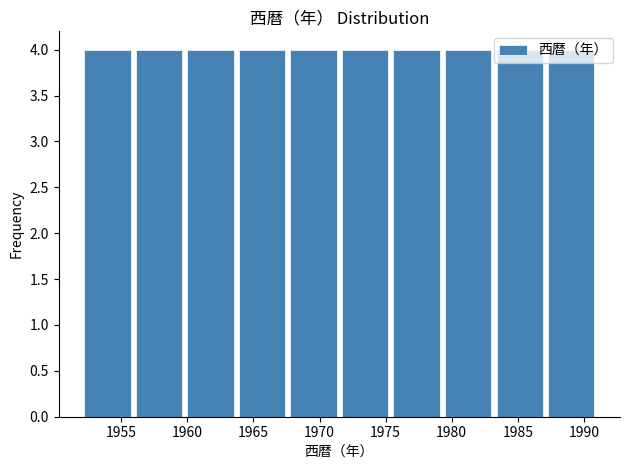

Reading left to right, transcribe this chart: for each bar, give the range it covers on the x-axis and its height. Neither the bar edges nor the heights are printed on the chart, so give them approximately, as read against the axes.

1952.0 to 1955.9: 4
1955.9 to 1959.8: 4
1959.8 to 1963.7: 4
1963.7 to 1967.6: 4
1967.6 to 1971.5: 4
1971.5 to 1975.4: 4
1975.4 to 1979.3: 4
1979.3 to 1983.2: 4
1983.2 to 1987.1: 4
1987.1 to 1991.0: 4